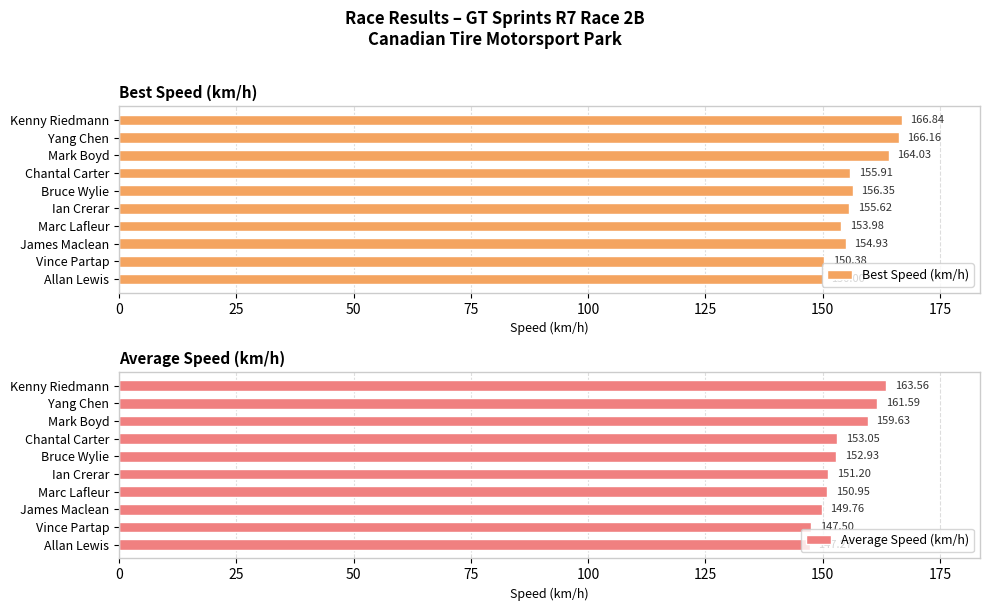

Is it true that Best Speed (km/h) equals 156.4 at Bruce Wylie?

True